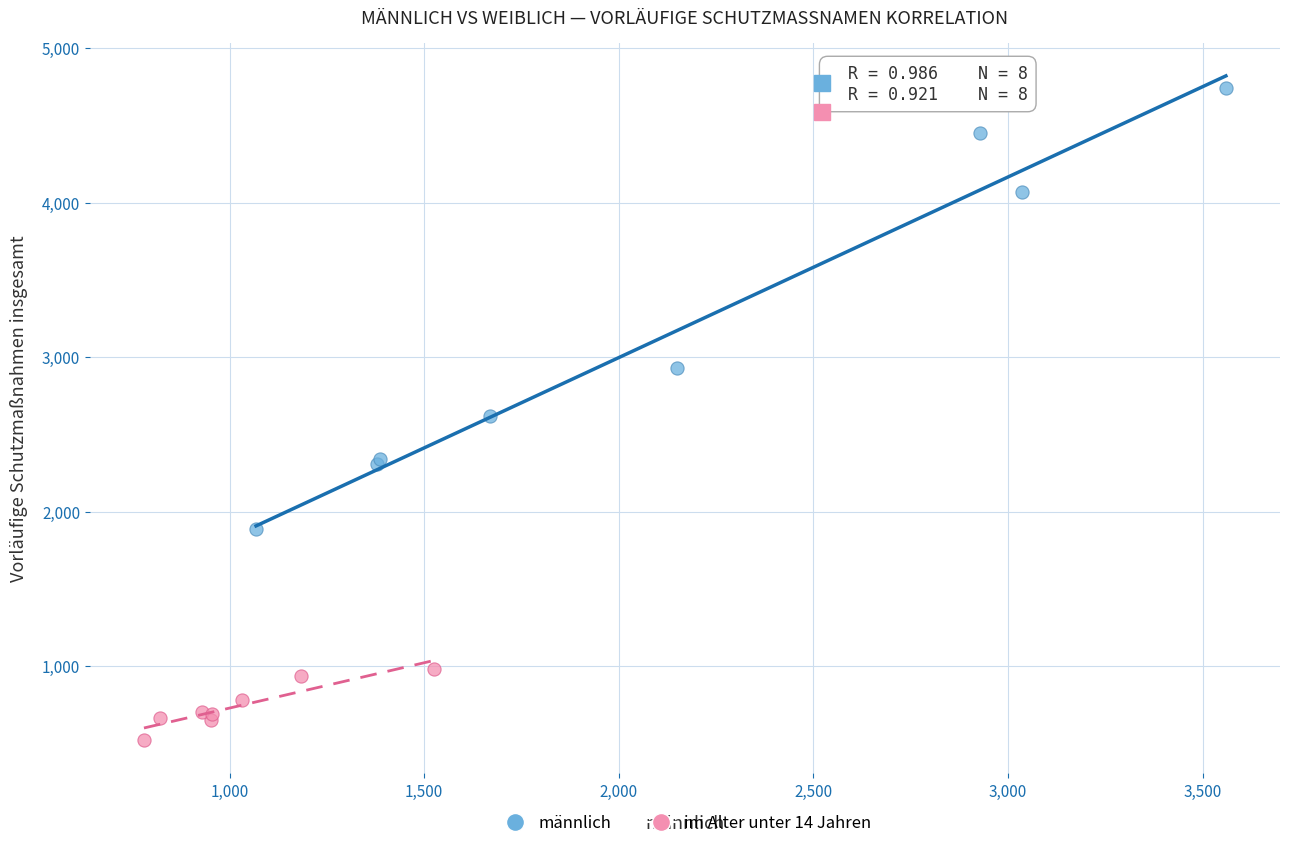

Which series reaches the minimum Y coordinate?

im Alter unter 14 Jahren